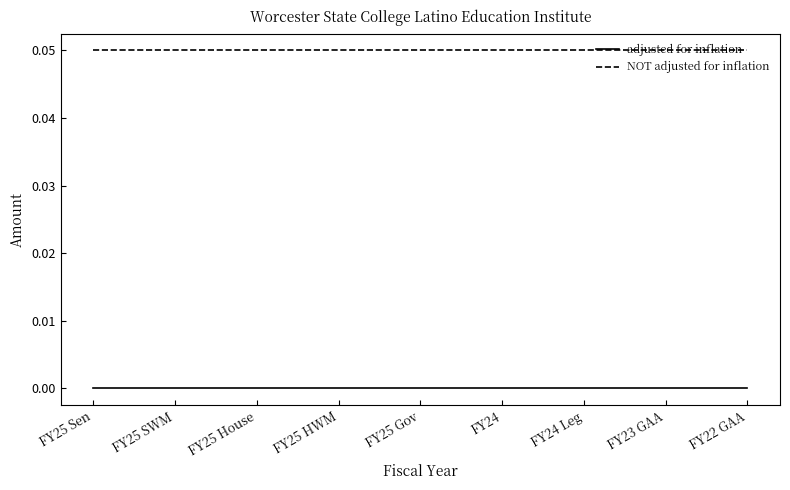

True or false: NOT adjusted for inflation and adjusted for inflation intersect in this chart.

False